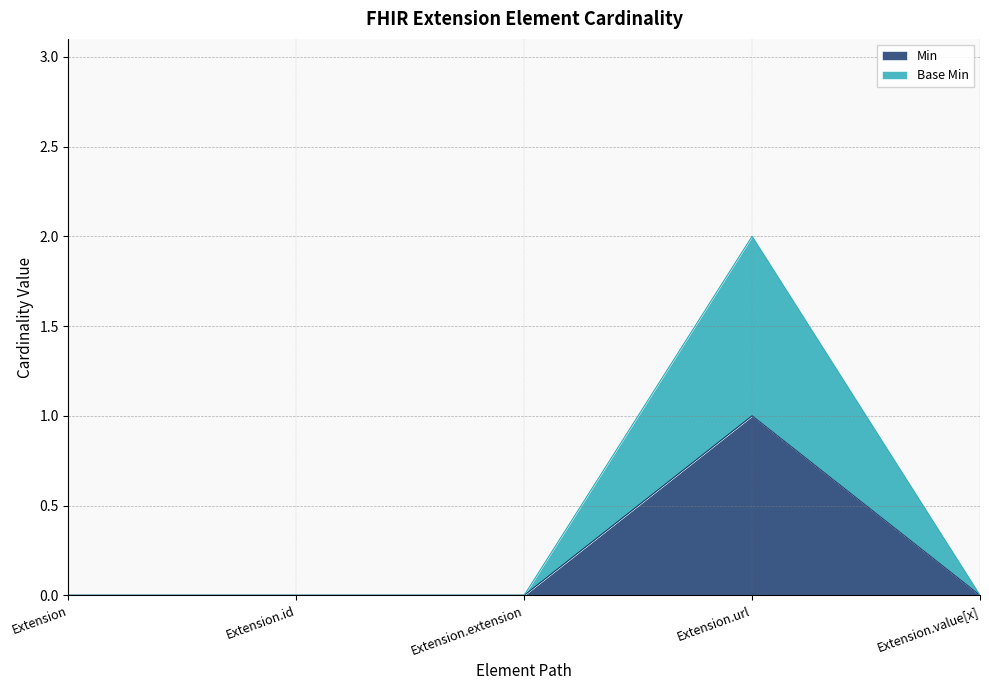

Is the value of Base Min at Extension.id greater than the value of Min at Extension.extension?

No